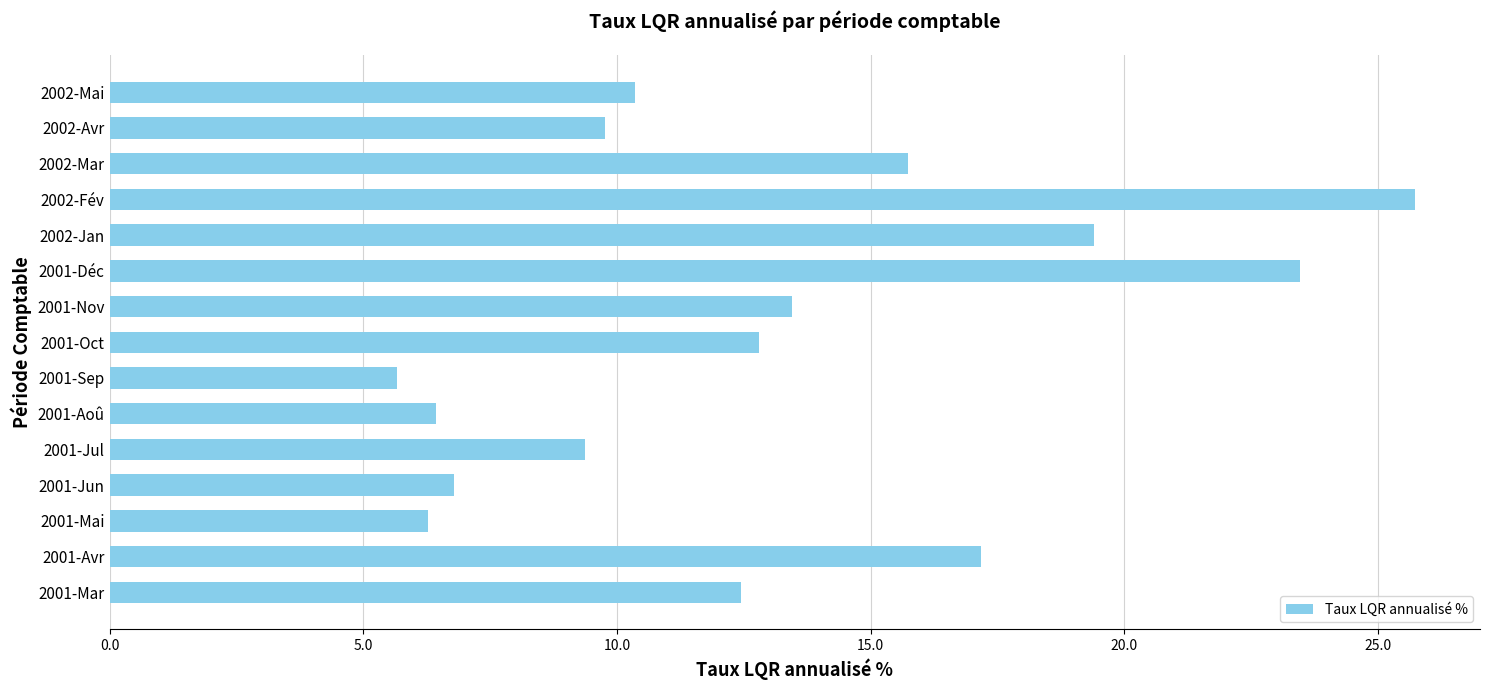

What is the difference between the maximum and second lowest values?

19.5